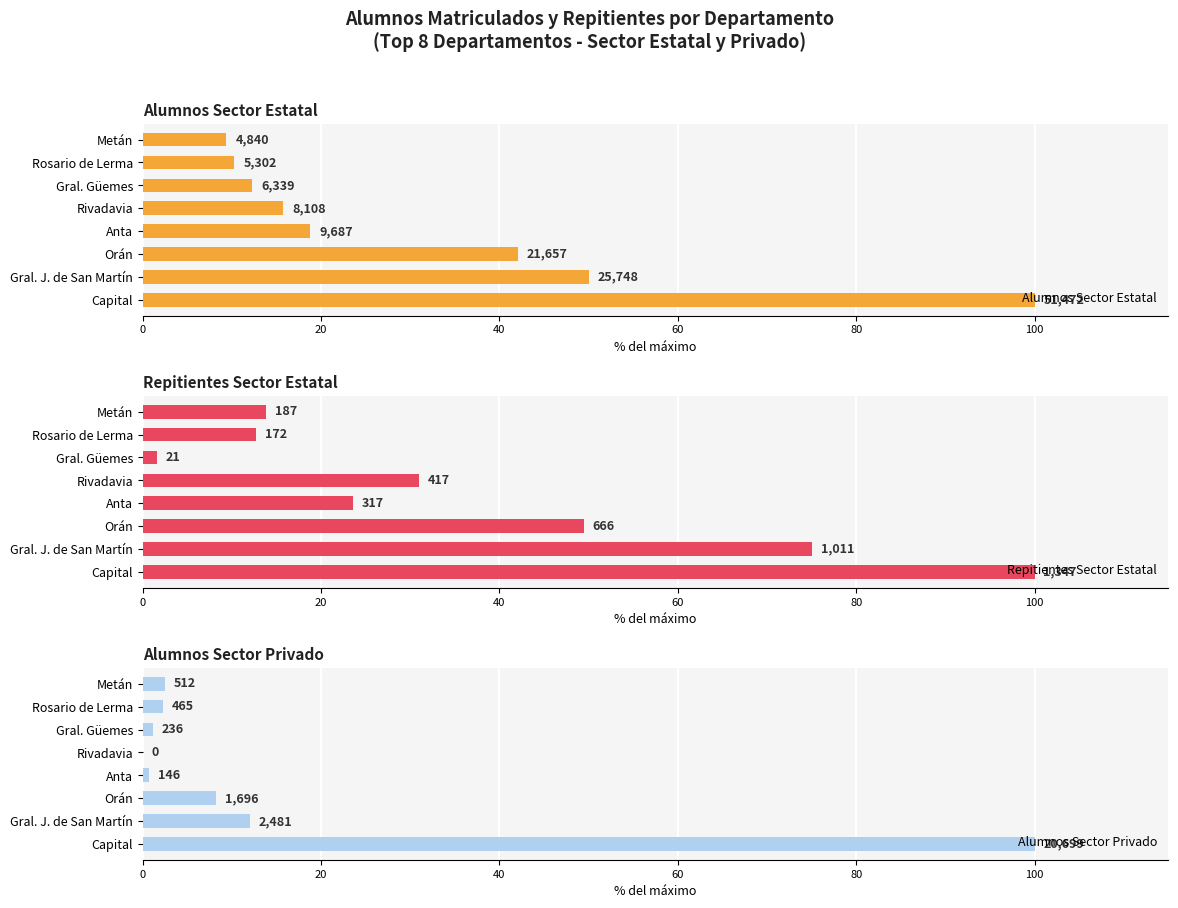

Reading left to right, what are all the values shown in this chart?

Alumnos Sector Estatal: 100.0	50.0	42.1	18.8	15.8	12.3	10.3	9.4
Repitientes Sector Estatal: 100.0	75.1	49.4	23.5	31.0	1.6	12.8	13.9
Alumnos Sector Privado: 100.0	12.0	8.2	0.7	0.0	1.1	2.2	2.5